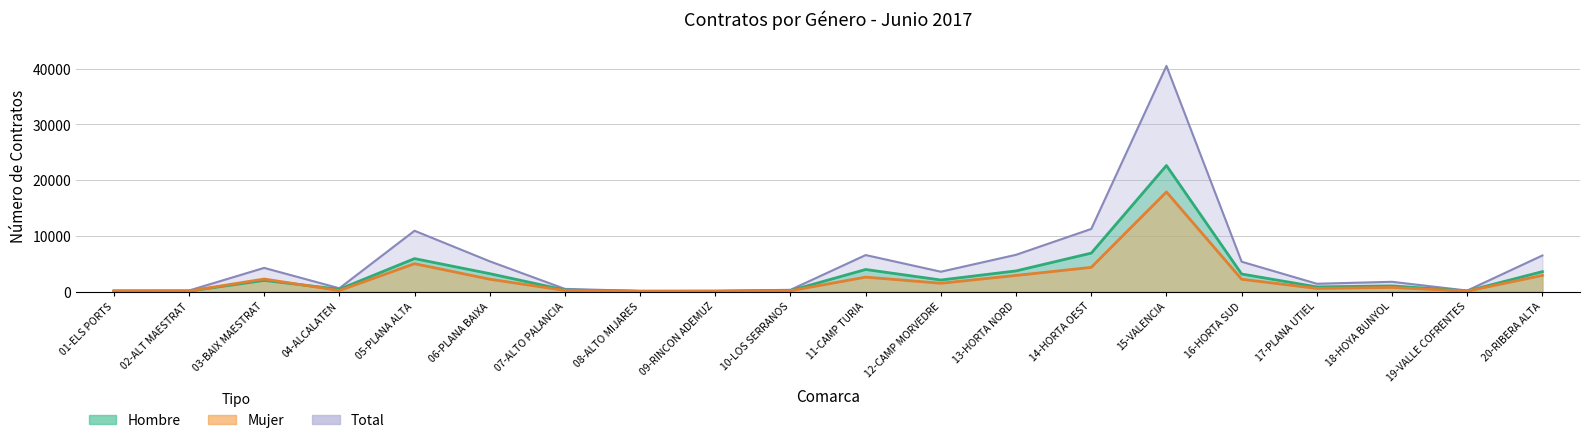

Reading left to right, list all the values displayed in this chart.

Hombre: 01-ELS PORTS=99	02-ALT MAESTRAT=88	03-BAIX MAESTRAT=2000	04-ALCALATEN=410	05-PLANA ALTA=5912	06-PLANA BAIXA=3213	07-ALTO PALANCIA=281	08-ALTO MIJARES=57	09-RINCON ADEMUZ=64	10-LOS SERRANOS=170	11-CAMP TURIA=3959	12-CAMP MORVEDRE=2072	13-HORTA NORD=3705	14-HORTA OEST=6896	15-VALENCIA=22618	16-HORTA SUD=3148	17-PLANA UTIEL=836	18-HOYA BUNYOL=1014	19-VALLE COFRENTES=99	20-RIBERA ALTA=3576
Mujer: 01-ELS PORTS=65	02-ALT MAESTRAT=96	03-BAIX MAESTRAT=2247	04-ALCALATEN=178	05-PLANA ALTA=4999	06-PLANA BAIXA=2215	07-ALTO PALANCIA=198	08-ALTO MIJARES=52	09-RINCON ADEMUZ=58	10-LOS SERRANOS=141	11-CAMP TURIA=2590	12-CAMP MORVEDRE=1487	13-HORTA NORD=2894	14-HORTA OEST=4340	15-VALENCIA=17869	16-HORTA SUD=2208	17-PLANA UTIEL=565	18-HOYA BUNYOL=735	19-VALLE COFRENTES=81	20-RIBERA ALTA=2898
Total: 01-ELS PORTS=164	02-ALT MAESTRAT=184	03-BAIX MAESTRAT=4247	04-ALCALATEN=588	05-PLANA ALTA=10911	06-PLANA BAIXA=5428	07-ALTO PALANCIA=479	08-ALTO MIJARES=109	09-RINCON ADEMUZ=122	10-LOS SERRANOS=311	11-CAMP TURIA=6549	12-CAMP MORVEDRE=3559	13-HORTA NORD=6599	14-HORTA OEST=11236	15-VALENCIA=40487	16-HORTA SUD=5356	17-PLANA UTIEL=1401	18-HOYA BUNYOL=1749	19-VALLE COFRENTES=180	20-RIBERA ALTA=6474